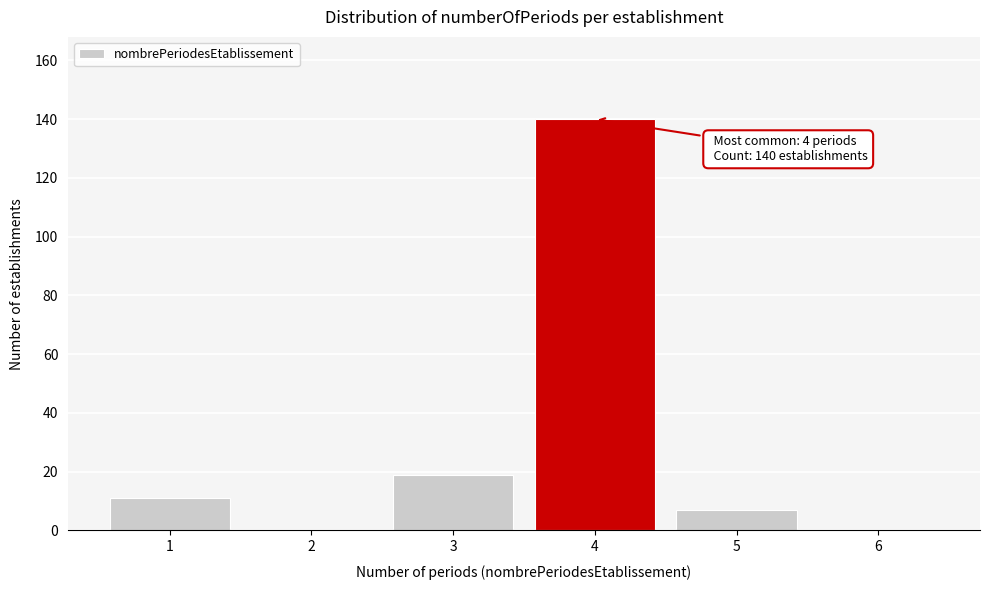

Reading left to right, extract all data points from this chart.

1=11	2=0	3=19	4=140	5=7	6=0